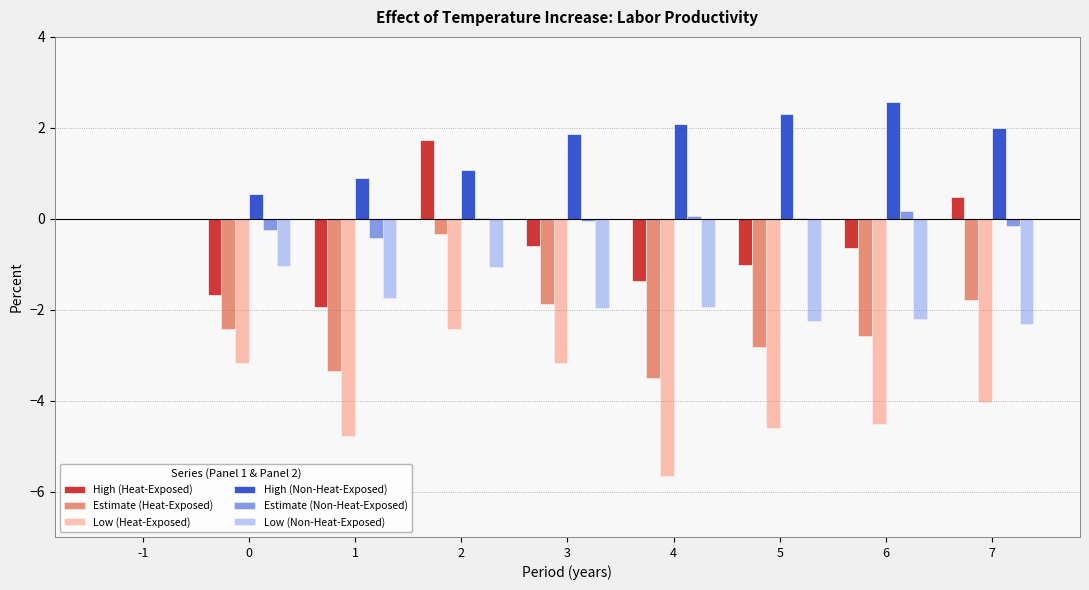

What are all the series names shown in the legend?

High (Heat-Exposed), Estimate (Heat-Exposed), Low (Heat-Exposed), High (Non-Heat-Exposed), Estimate (Non-Heat-Exposed), Low (Non-Heat-Exposed)